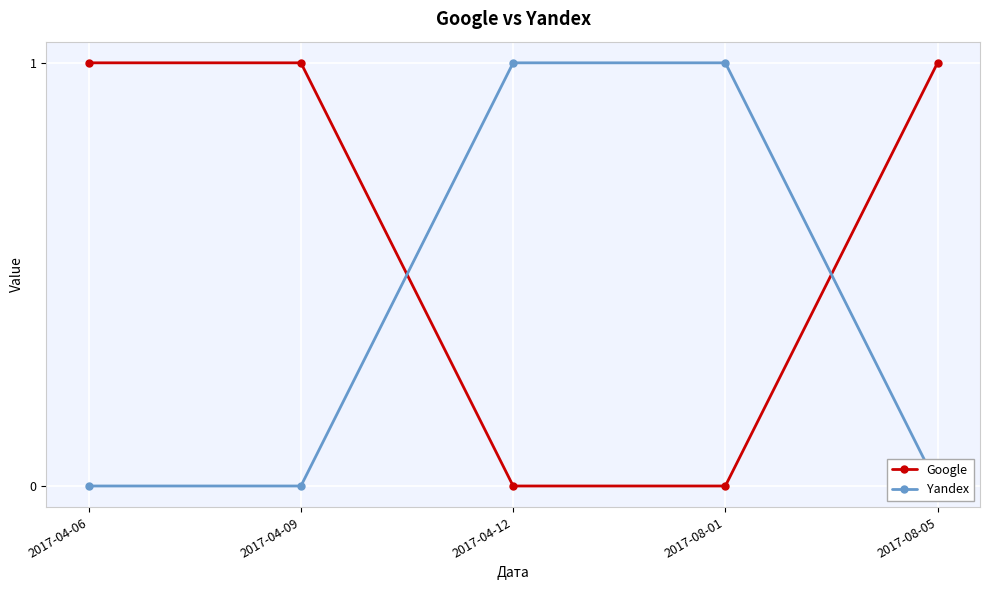

At which label does Yandex reach its minimum?

2017-04-06